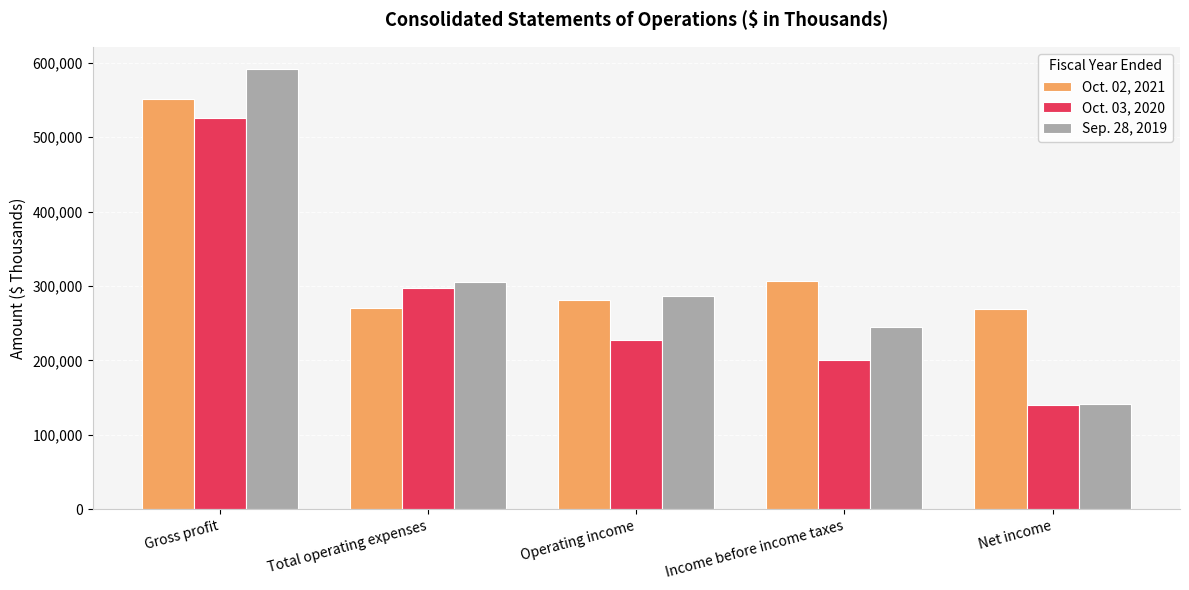

What is the minimum value for Oct. 03, 2020?

139713